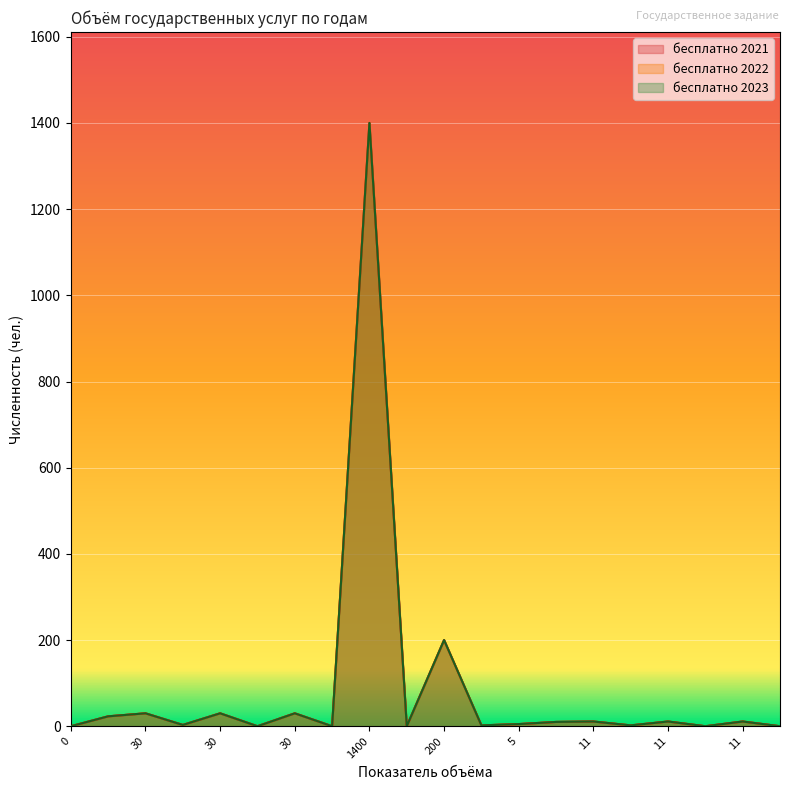

True or false: бесплатно 2022 and бесплатно 2021 cross at least once.

False